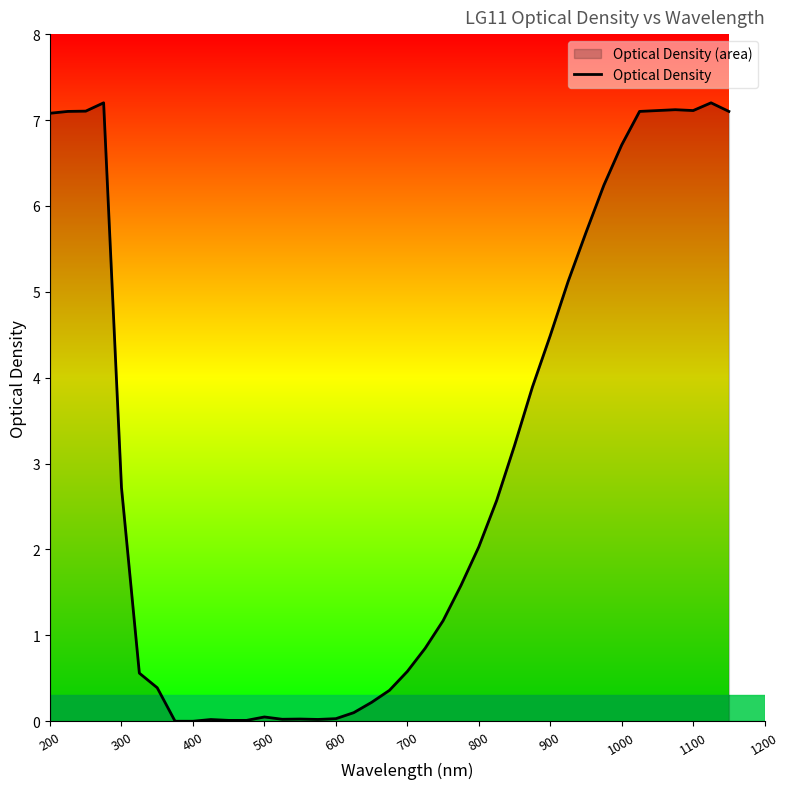

Is it true that the value at 1100 is 10.4?

False